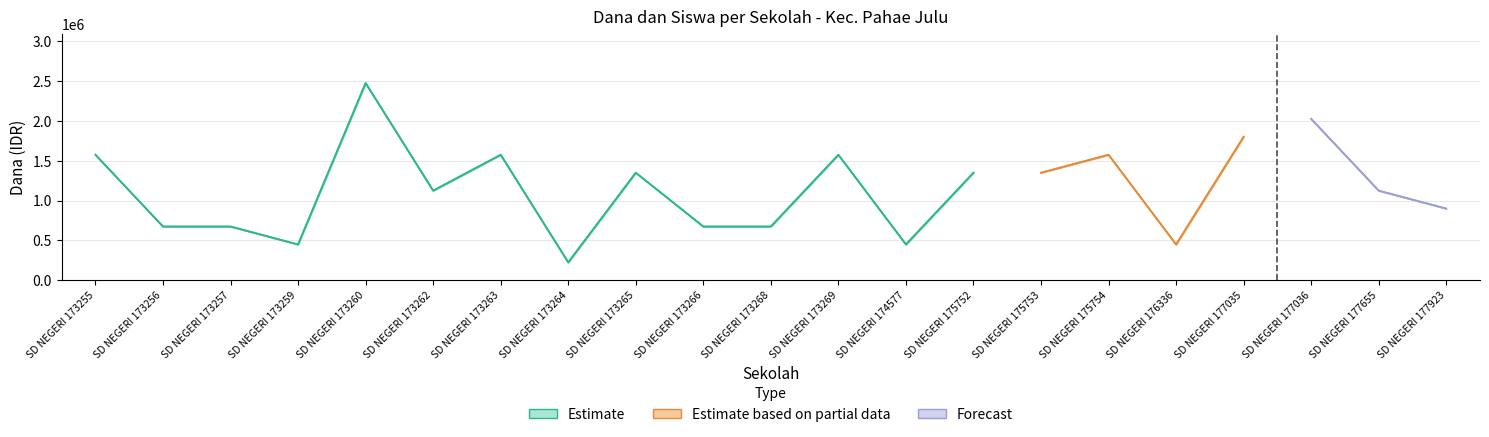

At which category does the chart reach its peak across all series?

SD NEGERI 173260